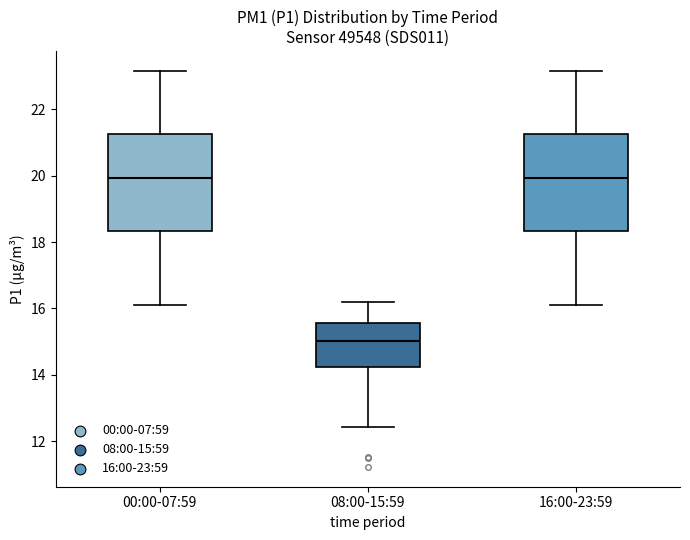

Reading left to right, read every box against the y-axis: the position of its median line, the range the box covers, and the ends of its whiskers. The values are not printed on the chart, so give them approximately, as read against the axis.

00:00-07:59: median 20.0, box 18.4 to 21.2, whiskers 16.2 to 23.2
08:00-15:59: median 15.0, box 14.2 to 15.6, whiskers 12.4 to 16.2
16:00-23:59: median 20.0, box 18.4 to 21.2, whiskers 16.2 to 23.2